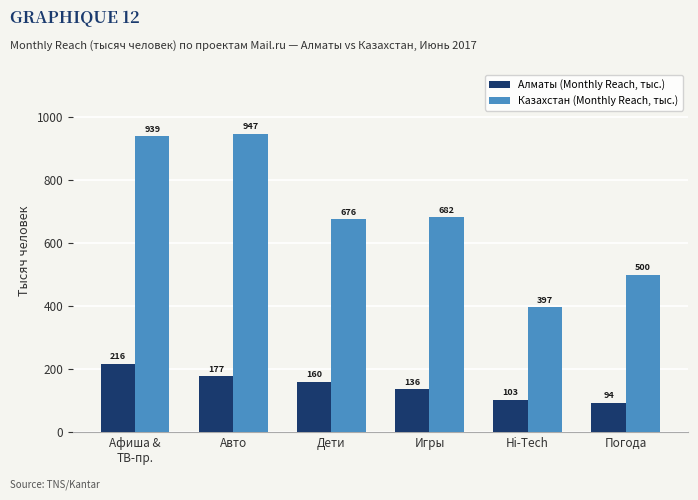

What are all the series names shown in the legend?

Алматы (Monthly Reach, тыс.), Казахстан (Monthly Reach, тыс.)